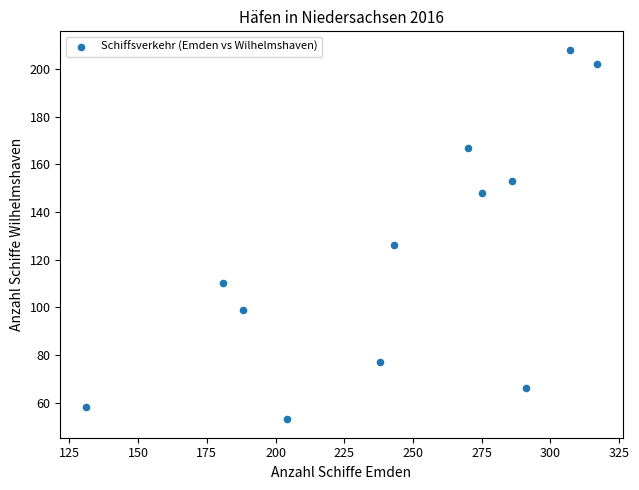

What Y value in the scatter plot is closest to 130?

126